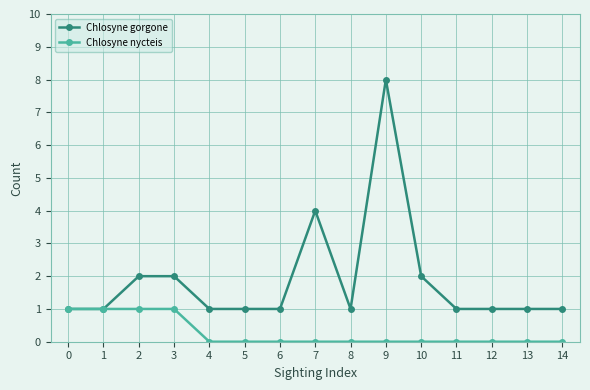

Reading left to right, list all the values displayed in this chart.

Chlosyne gorgone: 0=1	1=1	2=2	3=2	4=1	5=1	6=1	7=4	8=1	9=8	10=2	11=1	12=1	13=1	14=1
Chlosyne nycteis: 0=1	1=1	2=1	3=1	4=0	5=0	6=0	7=0	8=0	9=0	10=0	11=0	12=0	13=0	14=0